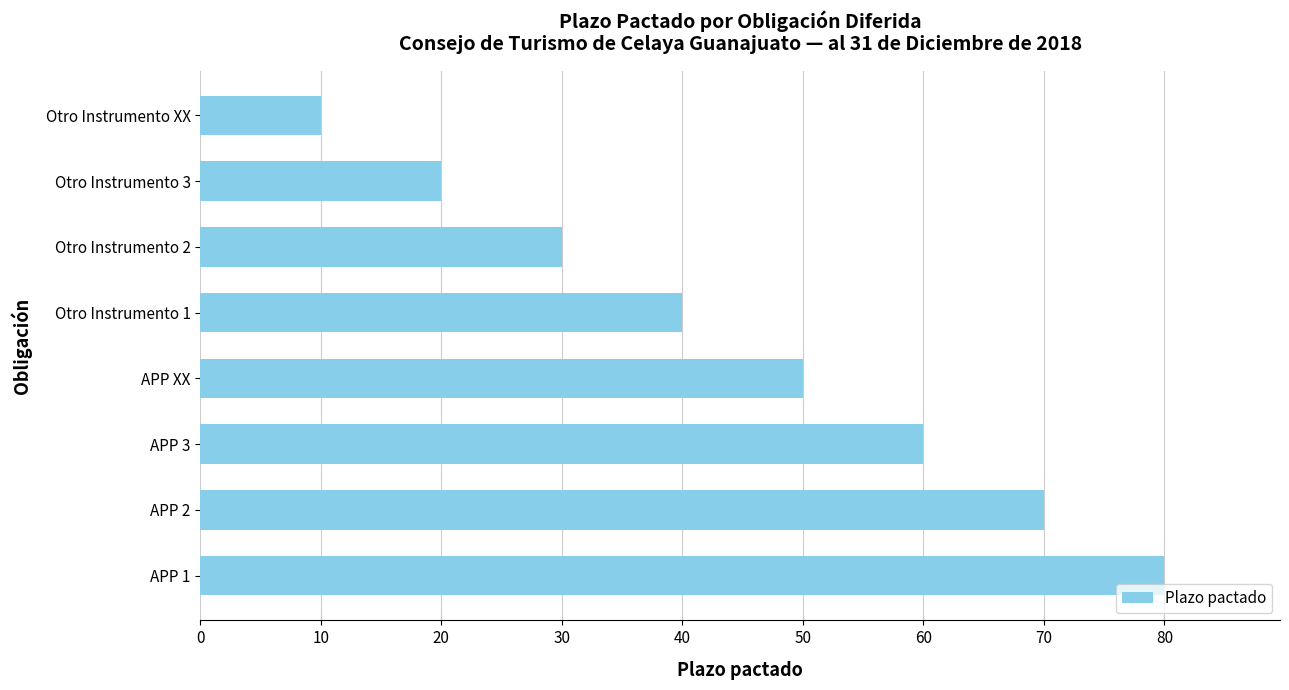

Rank the categories by value from lowest to highest.

Otro Instrumento XX, Otro Instrumento 3, Otro Instrumento 2, Otro Instrumento 1, APP XX, APP 3, APP 2, APP 1